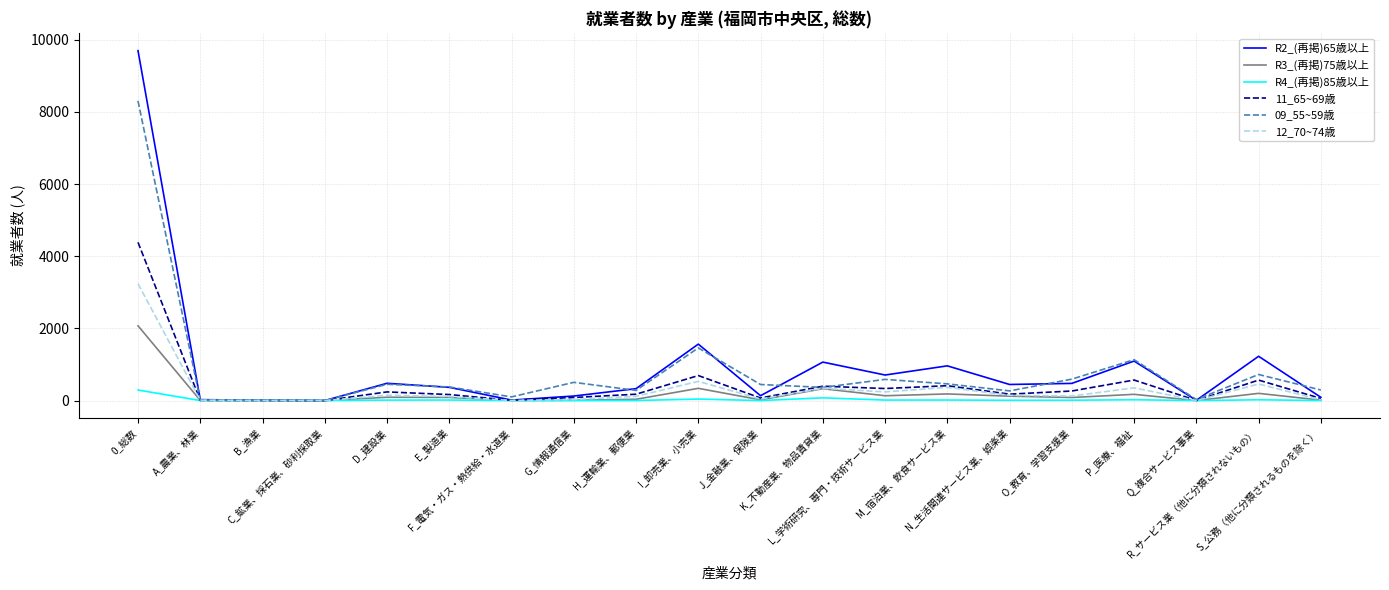

Which series has the largest range (max minus min)?

R2_(再掲)65歳以上